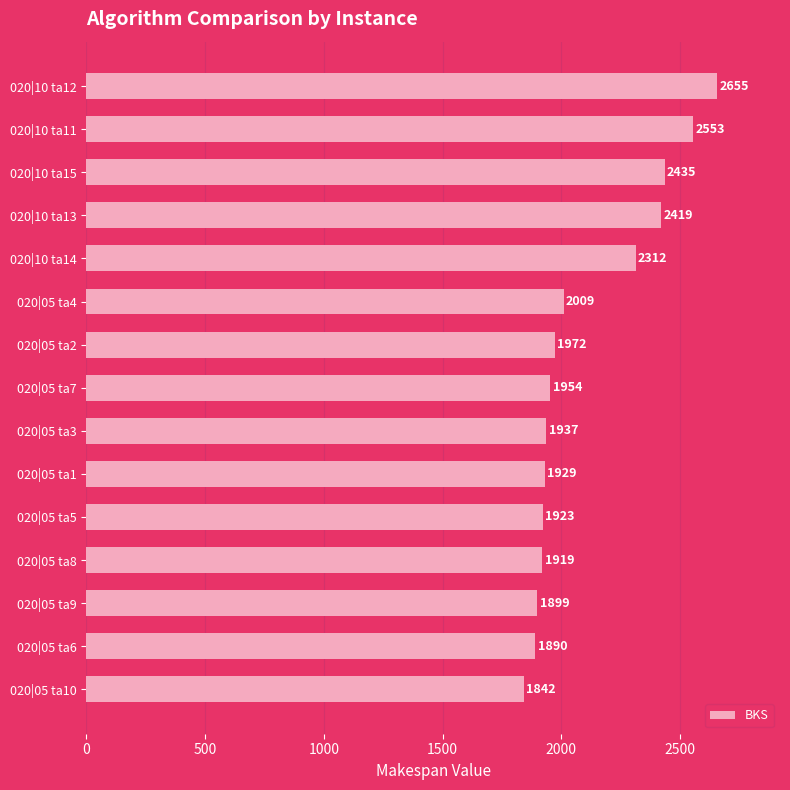

Reading bottom to top, what are all the values shown in this chart?

020|05 ta10=1842	020|05 ta6=1890	020|05 ta9=1899	020|05 ta8=1919	020|05 ta5=1923	020|05 ta1=1929	020|05 ta3=1937	020|05 ta7=1954	020|05 ta2=1972	020|05 ta4=2009	020|10 ta14=2312	020|10 ta13=2419	020|10 ta15=2435	020|10 ta11=2553	020|10 ta12=2655